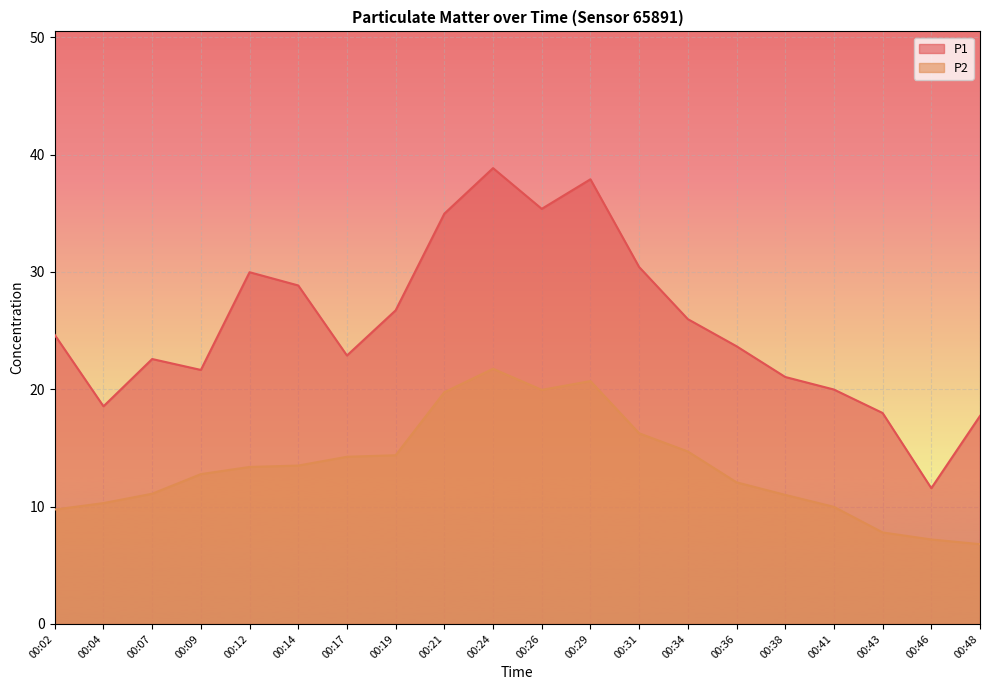

Reading left to right, list all the values displayed in this chart.

P1: 24.6	18.6	22.6	21.6	30.0	28.9	22.9	26.7	35.0	38.9	35.4	37.9	30.4	26.0	23.7	21.1	20.0	18.0	11.6	17.7
P2: 9.8	10.3	11.1	12.8	13.4	13.5	14.2	14.4	19.8	21.8	19.9	20.7	16.2	14.7	12.1	11.0	10.0	7.8	7.2	6.8